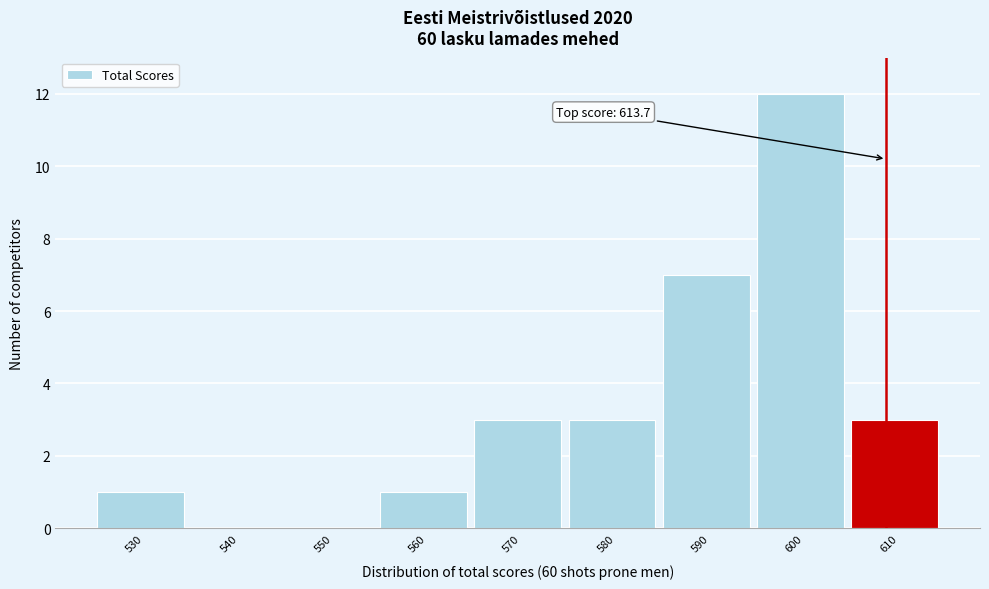

Reading left to right, transcribe all the data shown in this chart.

530=1	540=0	550=0	560=1	570=3	580=3	590=7	600=12	610=3